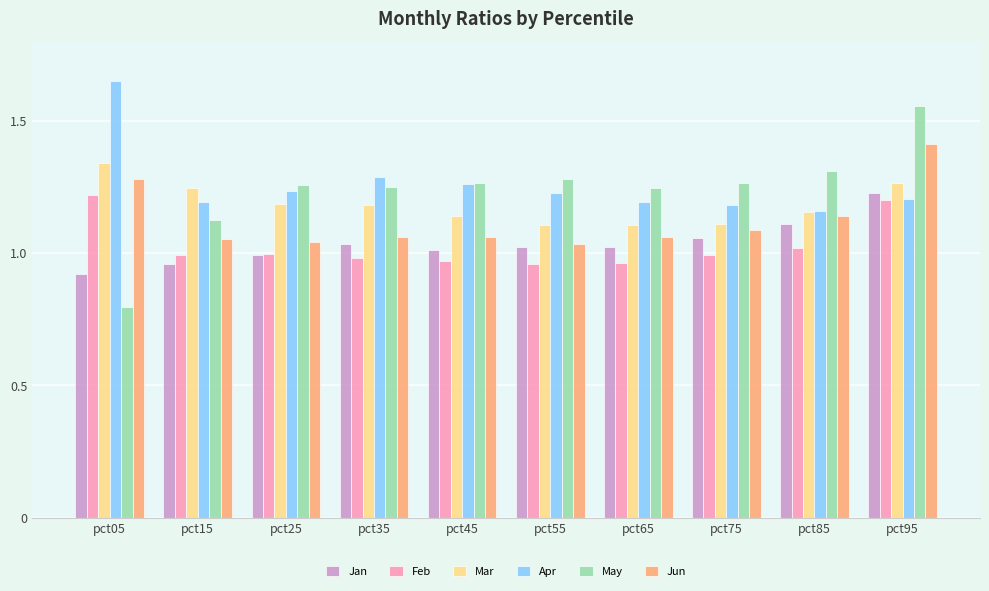

What is the spread (max minus min) of values at pct65?

0.3